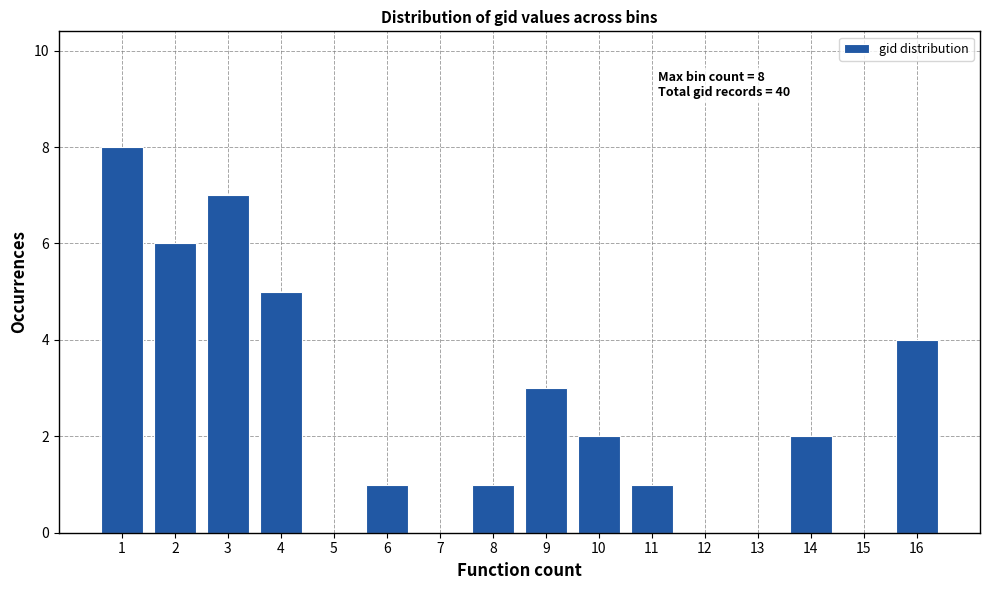

Reading right to left, what are all the values shown in this chart?

16=4	15=0	14=2	13=0	12=0	11=1	10=2	9=3	8=1	7=0	6=1	5=0	4=5	3=7	2=6	1=8